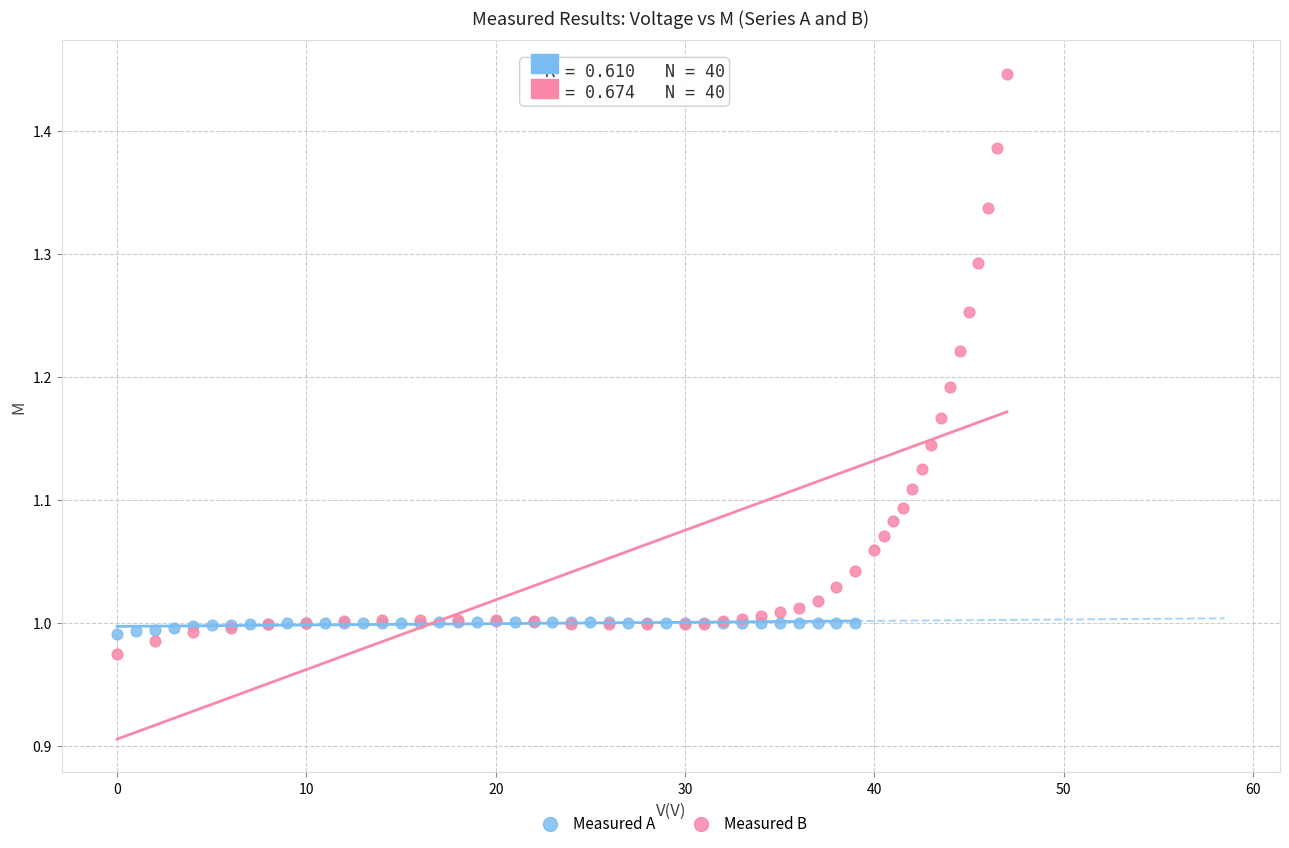

Which series contains the highest Y value?

Measured B